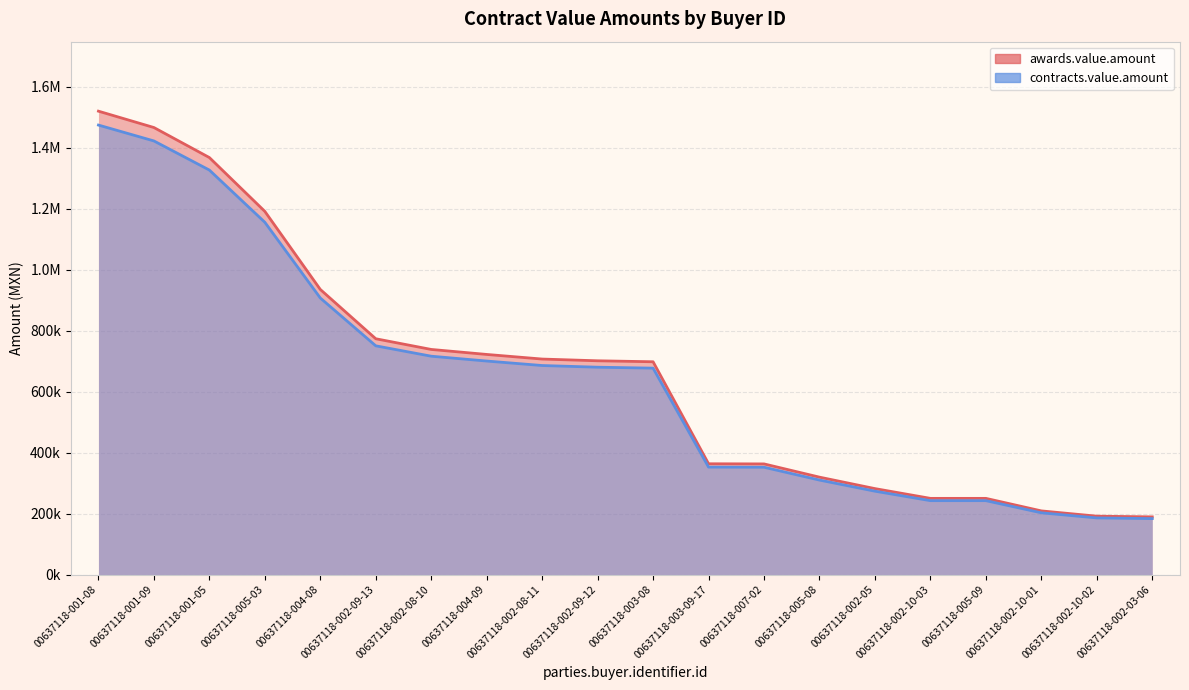

What is the sum of the contracts.value.amount values at 00637118-002-10-01 and 00637118-003-08?

879470.4